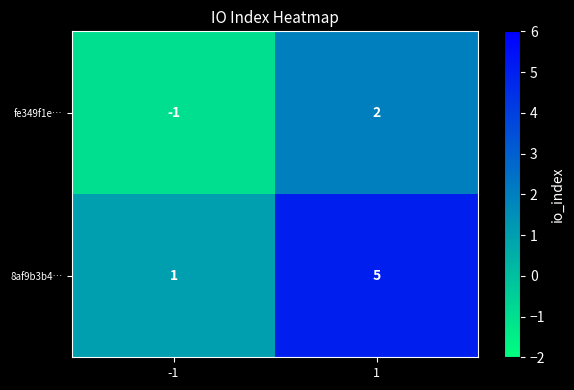

What is the sum of all 8af9b3b4… values?

6